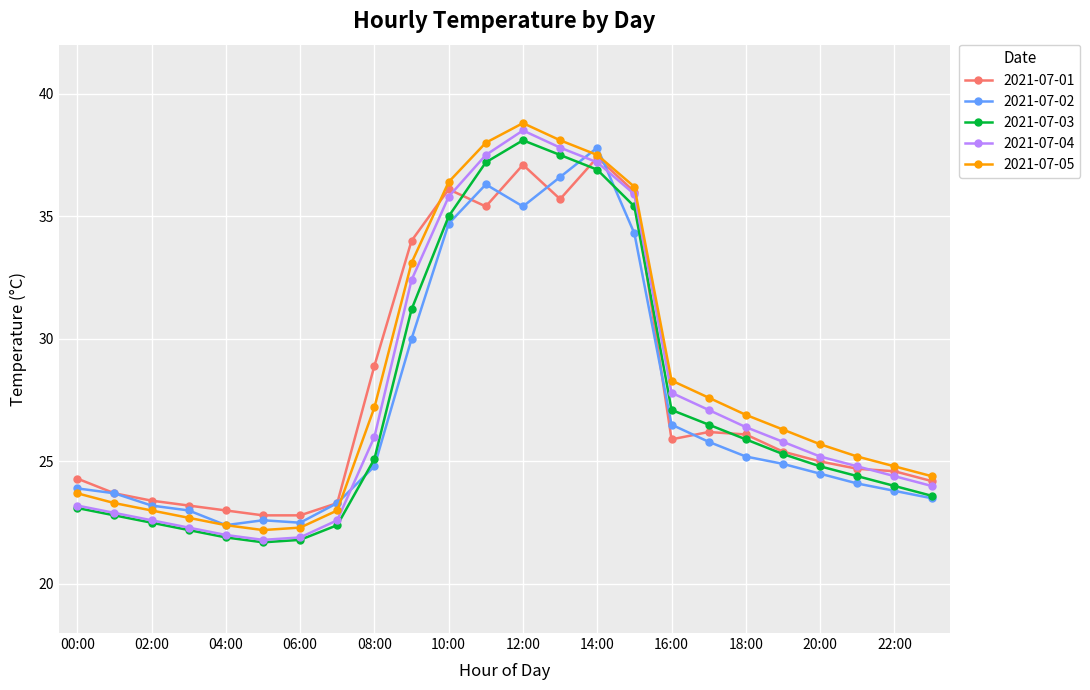

What is the greatest value displayed?

38.8